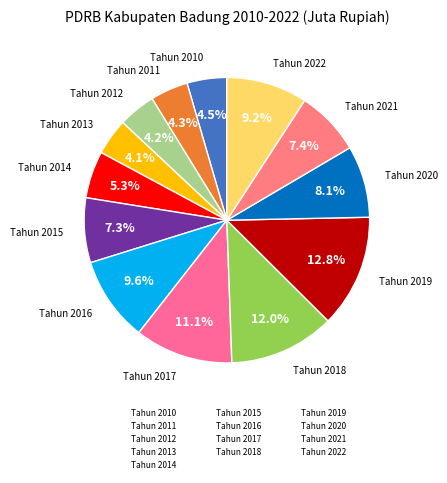

Count the number of slices in the pie.

13